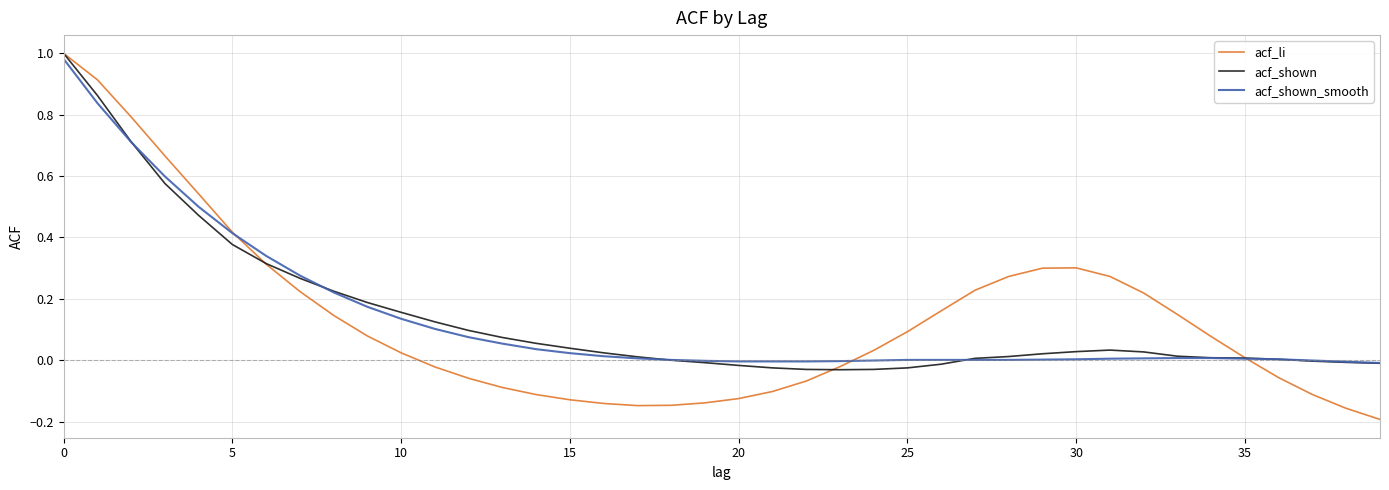

Which series has the largest range (max minus min)?

acf_li